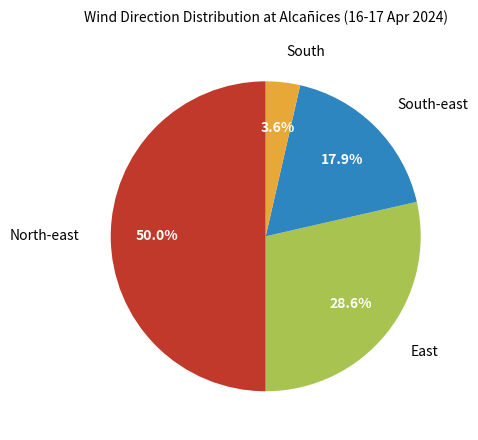

Combined, do South and East account for over 50%?

No